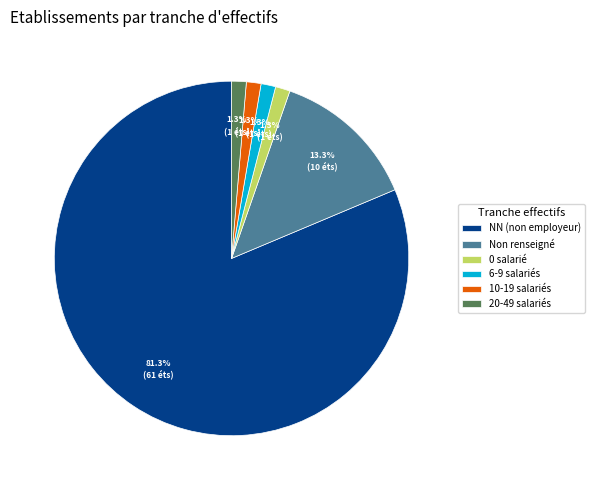

Which has a higher value, 6-9 salariés or NN (non employeur)?

NN (non employeur)